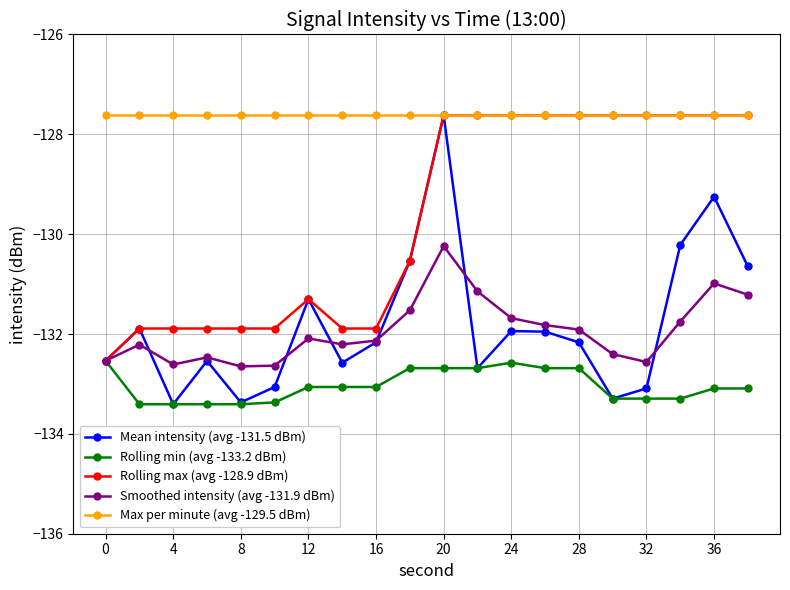

Which series has the largest range (max minus min)?

Mean intensity (avg -131.5 dBm)